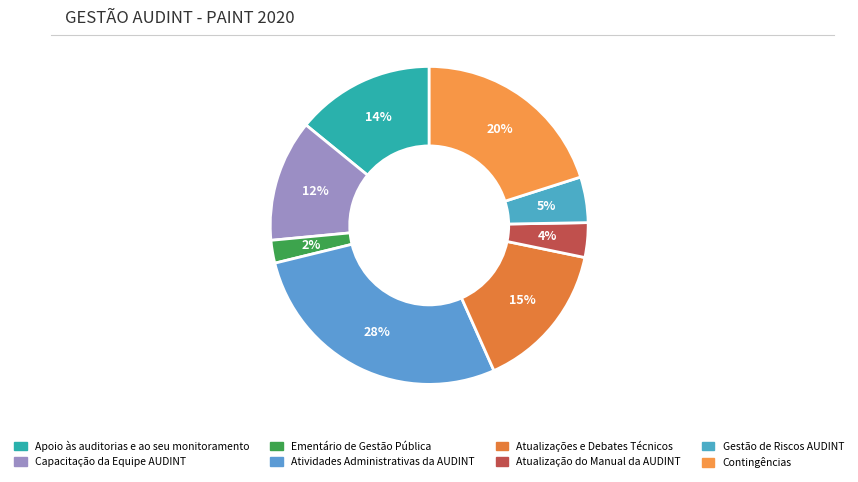

How many segments does this pie chart have?

8